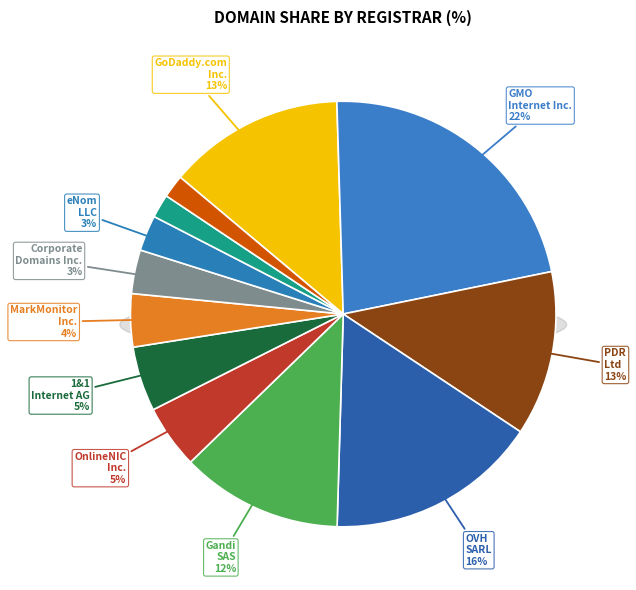

What percentage is the eNom LLC slice, to the nearest percent?

3%